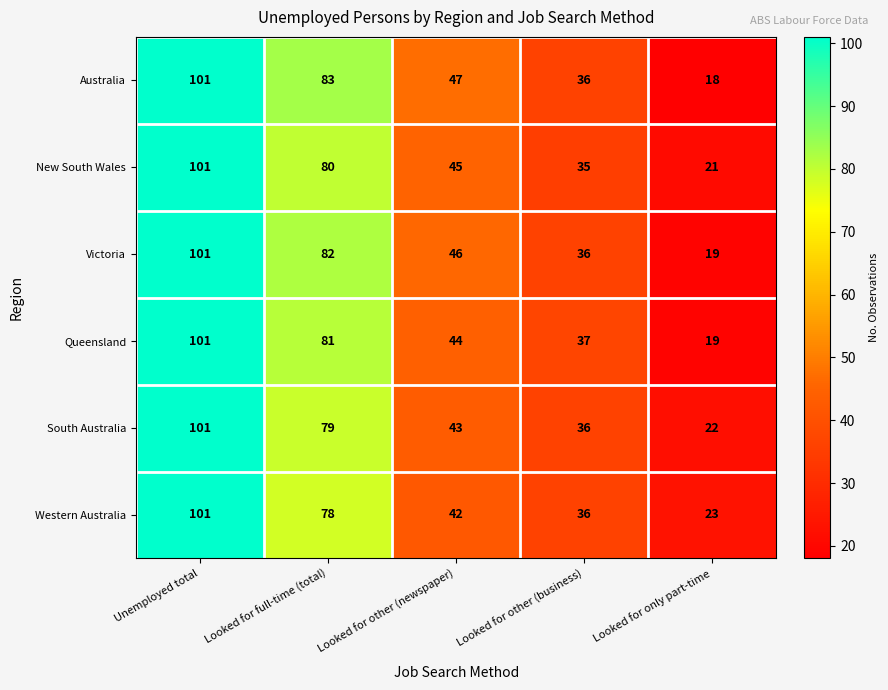

Count the Victoria values in the range 36 to 82.

3